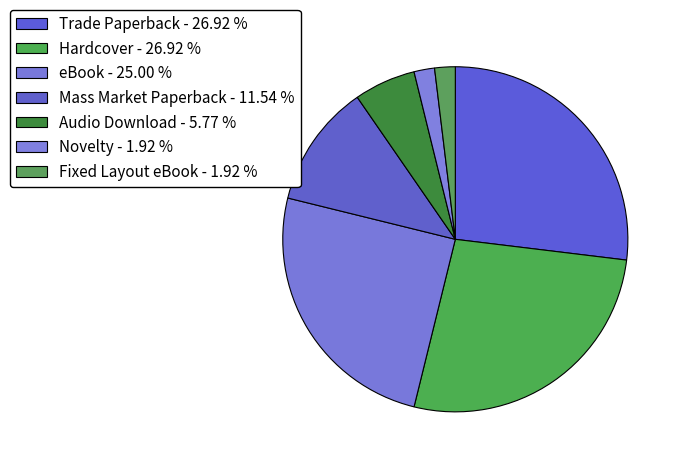

Is Novelty the majority of the pie?

No